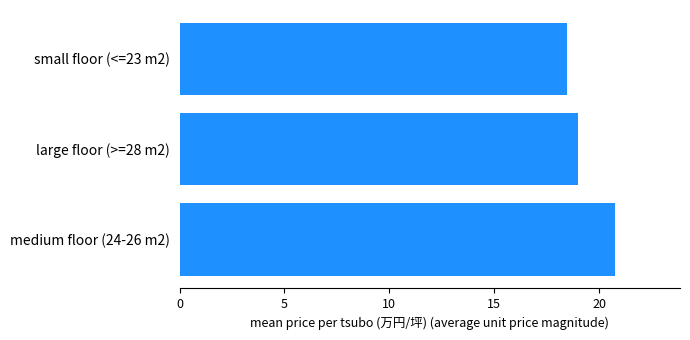

Rank the categories by value from lowest to highest.

small floor (<=23 m2), large floor (>=28 m2), medium floor (24-26 m2)